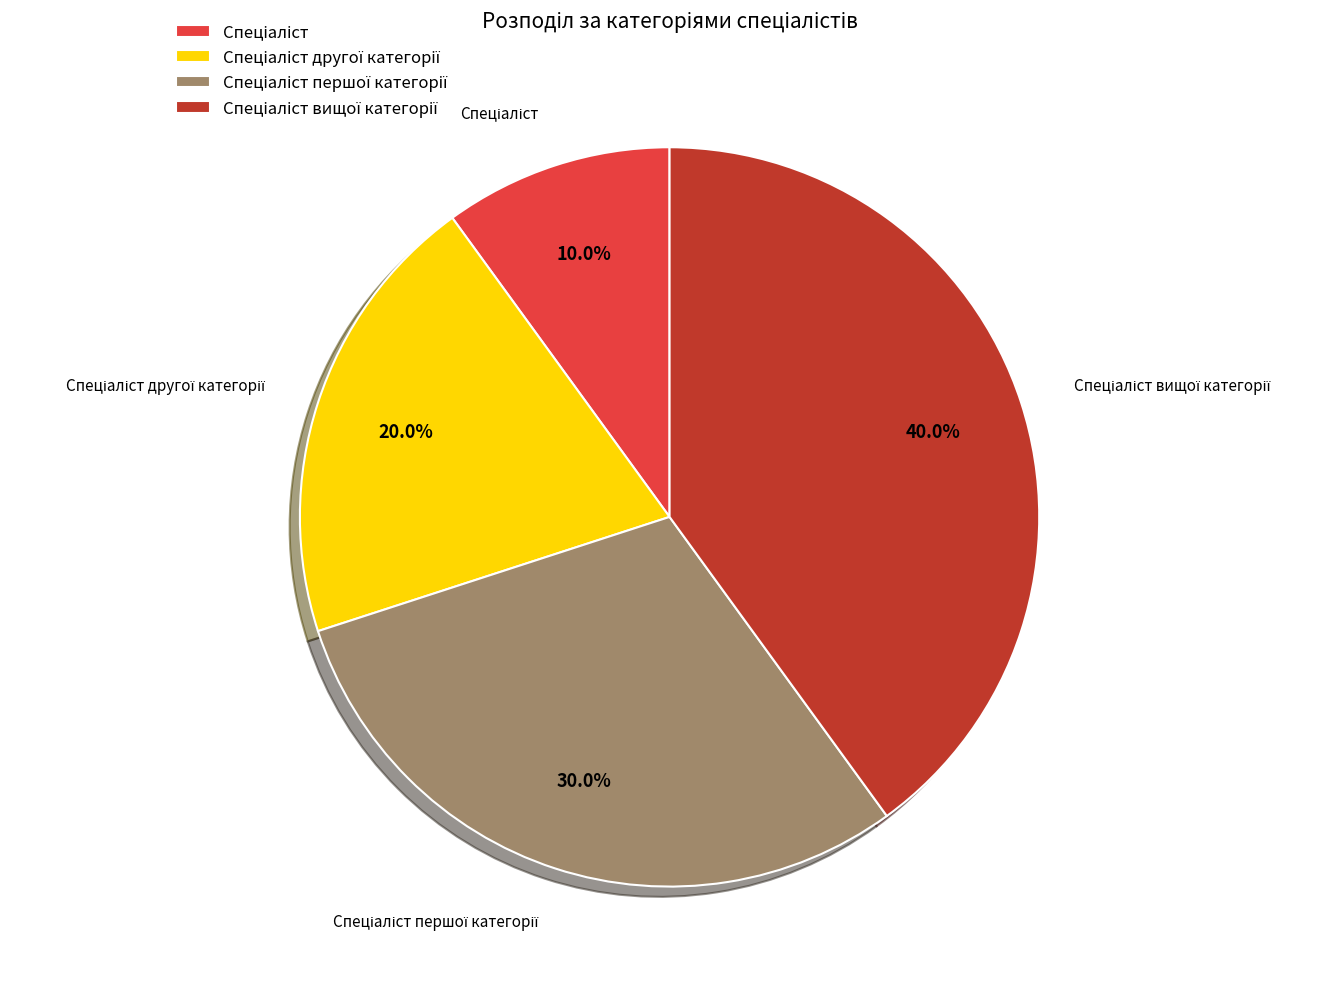

Is there any slice that represents more than half of the pie?

No